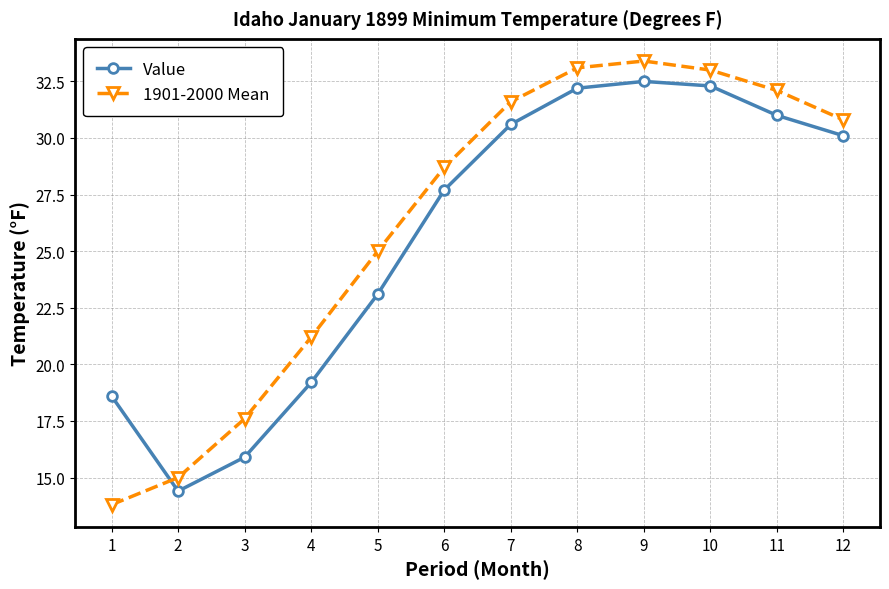

True or false: 1901-2000 Mean has a value of 49.7 at 9.

False